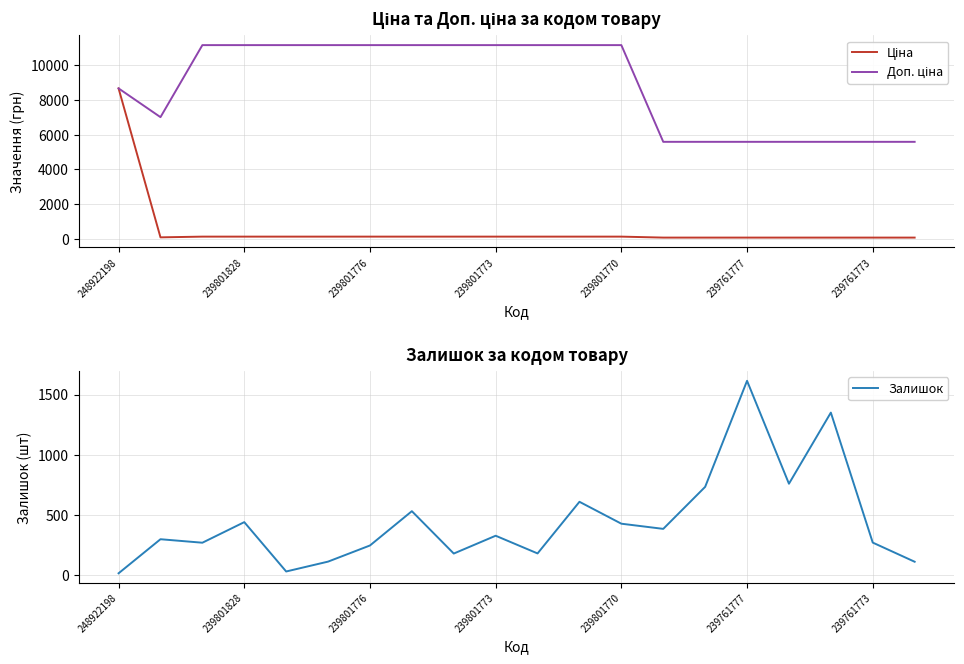

Which series has the largest range (max minus min)?

Ціна